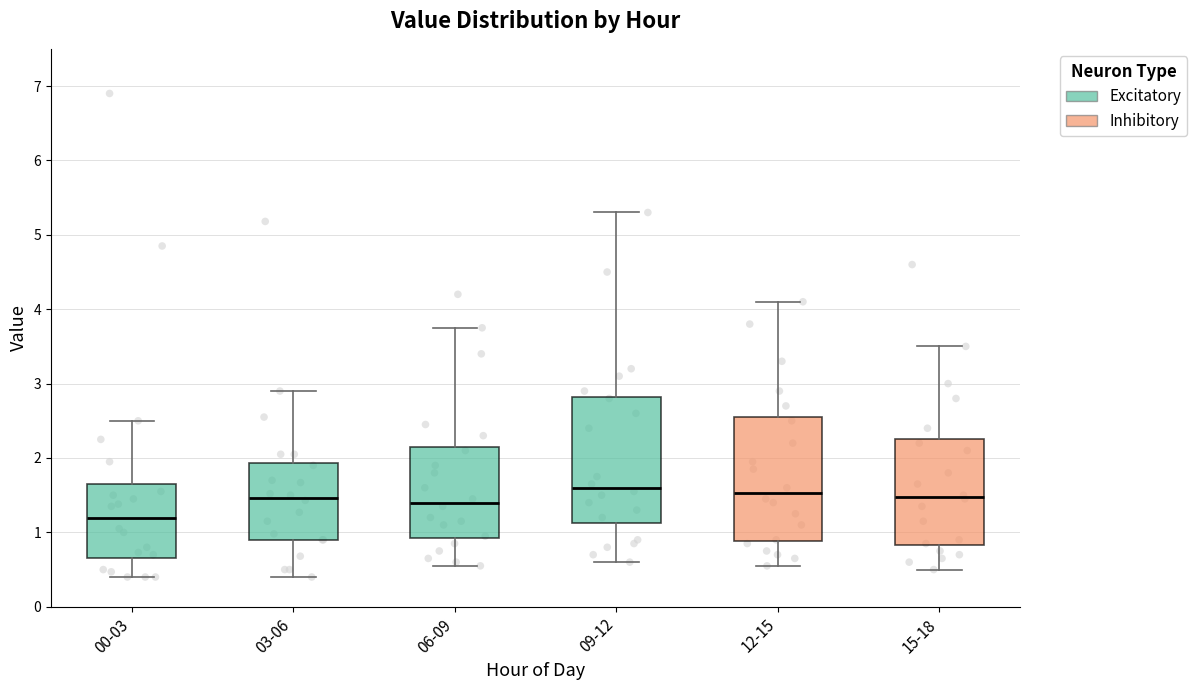

Reading left to right, read every box against the y-axis: the position of its median line, the range the box covers, and the ends of its whiskers. The values are not printed on the chart, so give them approximately, as read against the axis.

00-03: median 1.2, box 0.7 to 1.7, whiskers 0.4 to 2.5
03-06: median 1.5, box 0.9 to 1.9, whiskers 0.4 to 2.9
06-09: median 1.4, box 0.9 to 2.2, whiskers 0.6 to 3.8
09-12: median 1.6, box 1.1 to 2.8, whiskers 0.6 to 5.3
12-15: median 1.5, box 0.9 to 2.6, whiskers 0.6 to 4.1
15-18: median 1.5, box 0.8 to 2.3, whiskers 0.5 to 3.5